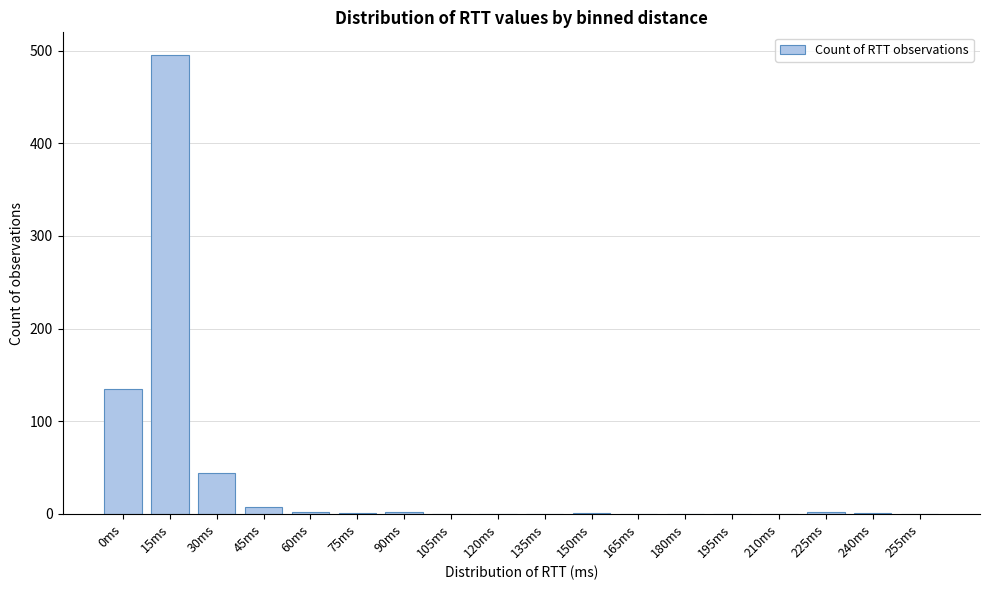

What is the sum of all values?

690